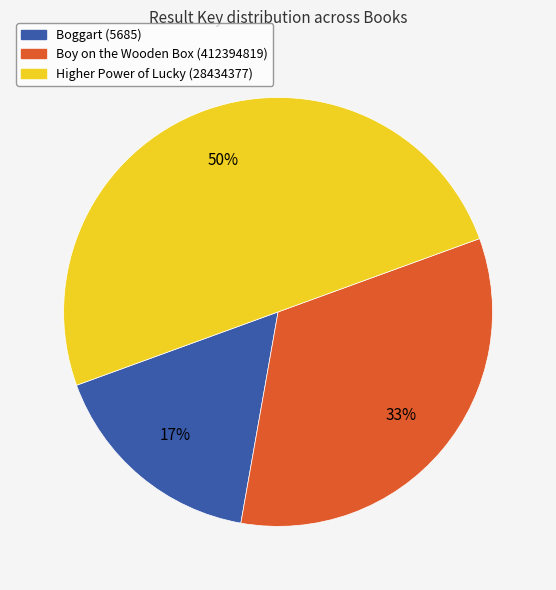

To the nearest percent, what portion does Boggart (5685) represent?

17%